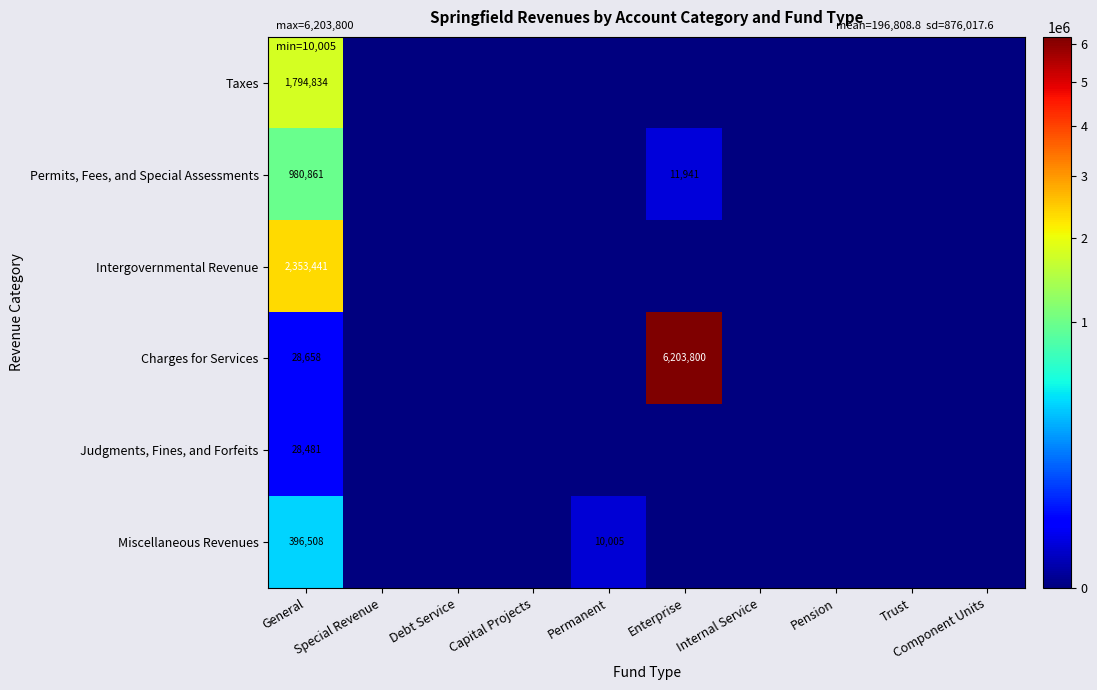

The Permits, Fees, and Special Assessments series shows 16406 at Enterprise. True or false?

False